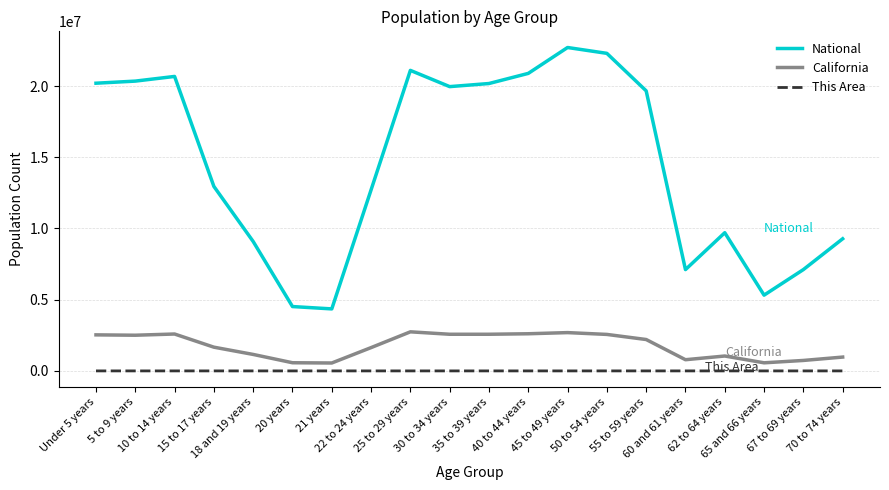

What is the sum of the National values at 20 years and 55 to 59 years?

24183934